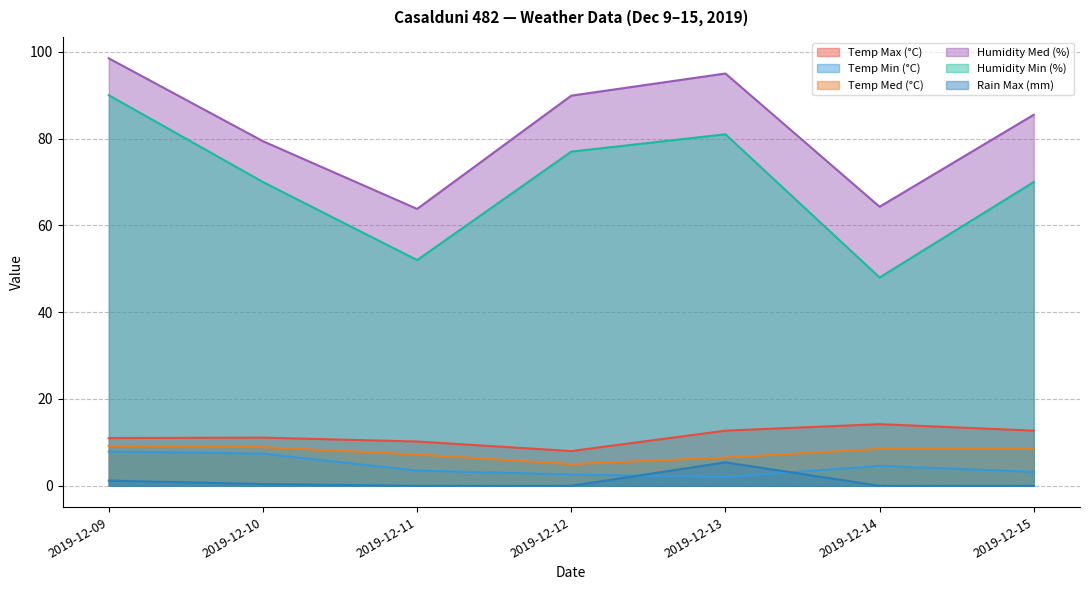

At how many categories does at least one series exceed 19?

7